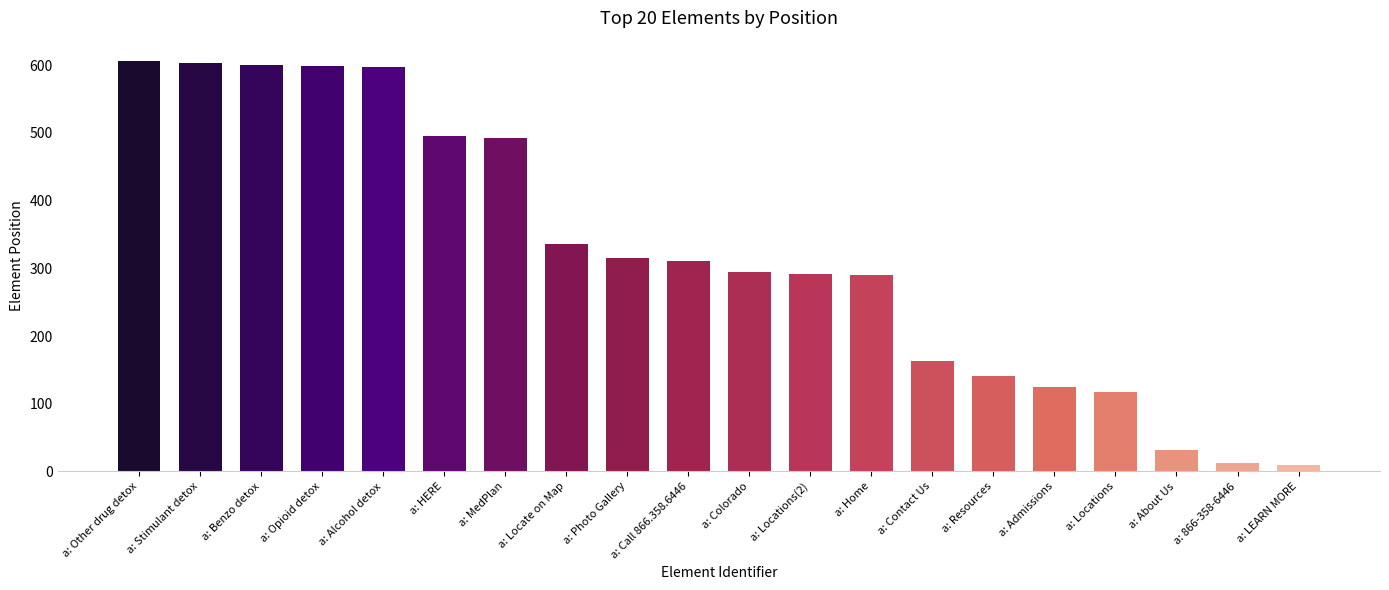

What is the label of the 5th bar from the right?

a: Admissions